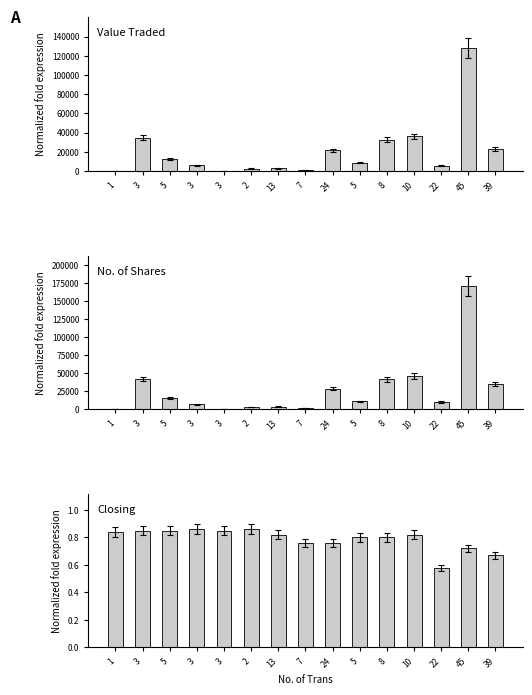

What is the greatest value displayed?

170610.0